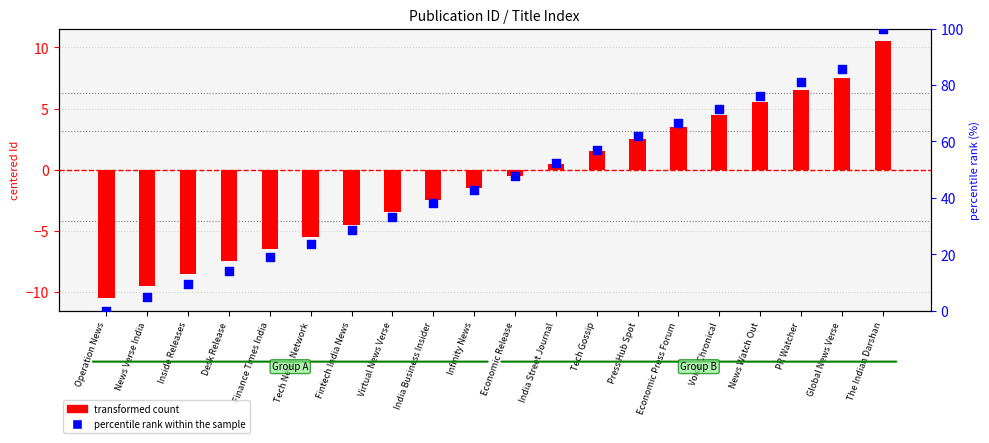

Which series contains the highest Y value?

percentile rank within the sample